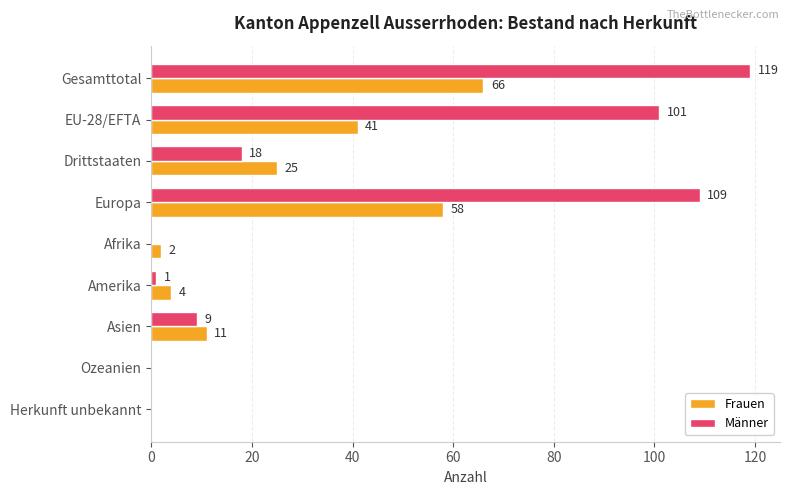

What is the maximum value for Frauen?

66